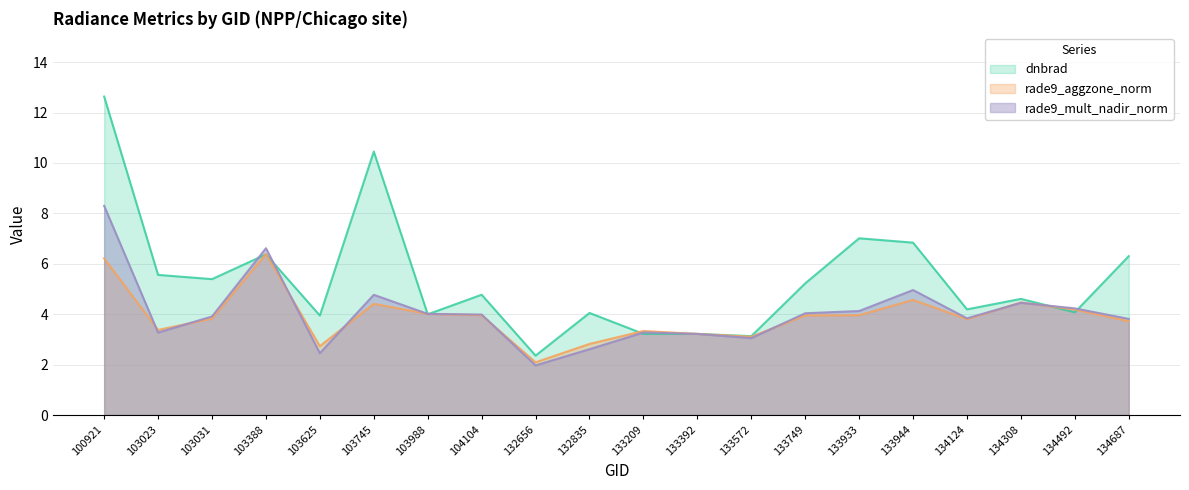

At which category does rade9_aggzone_norm reach its first local peak?

103388